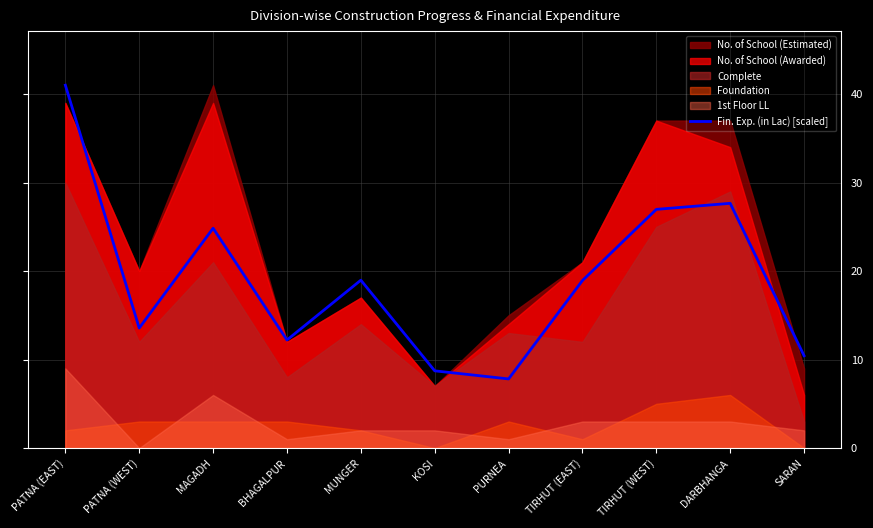

What is the approximate value of Fin. Exp. (in Lac) [scaled] at MUNGER?

19.0